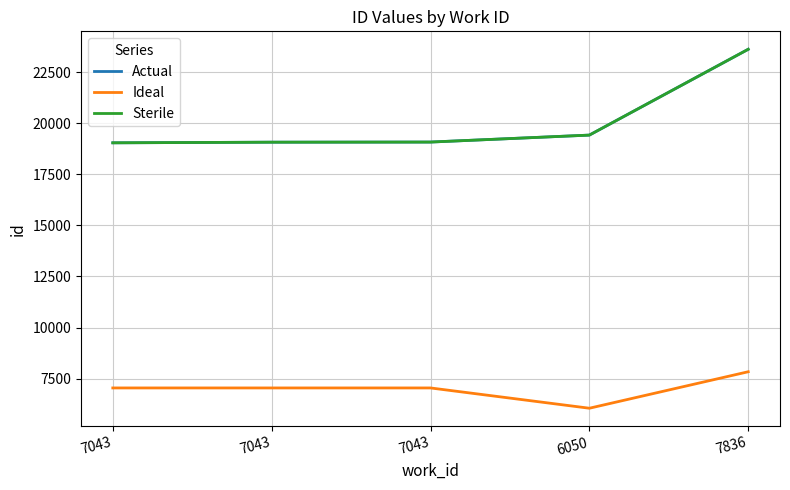

Does the chart have visible grid lines?

Yes